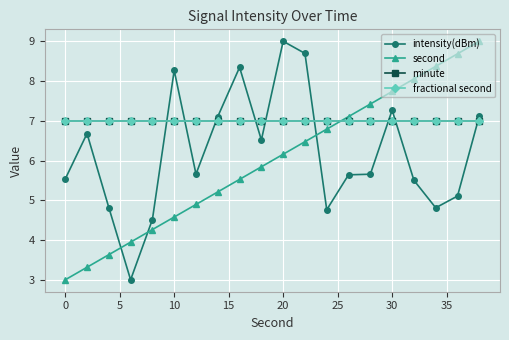

What is the sum of all second values?

120.0